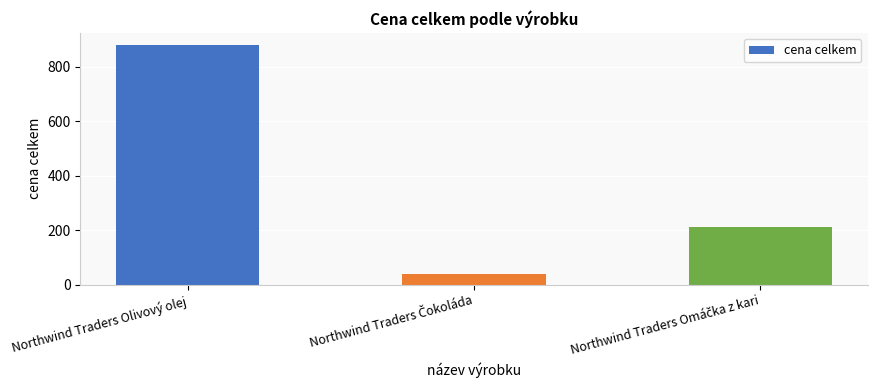

How many data points does each series have?

3